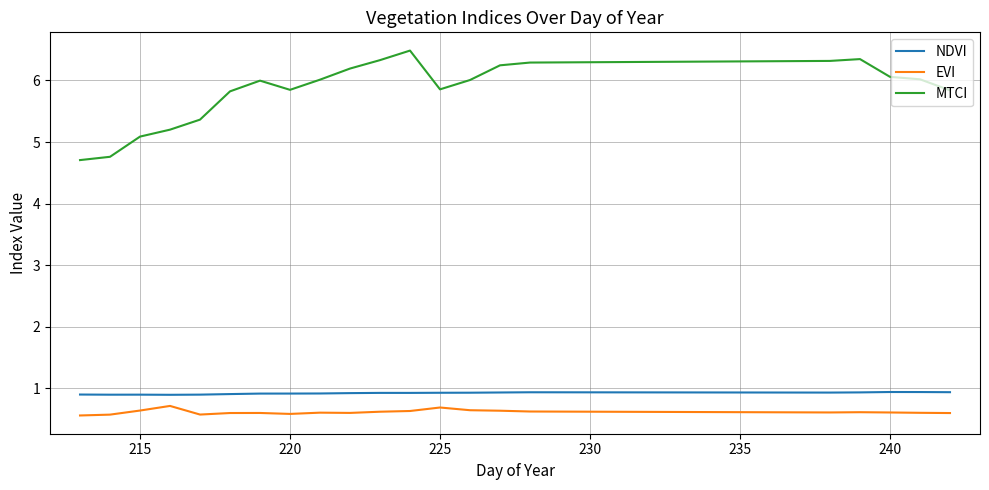

Which series has the largest total across all categories?

MTCI